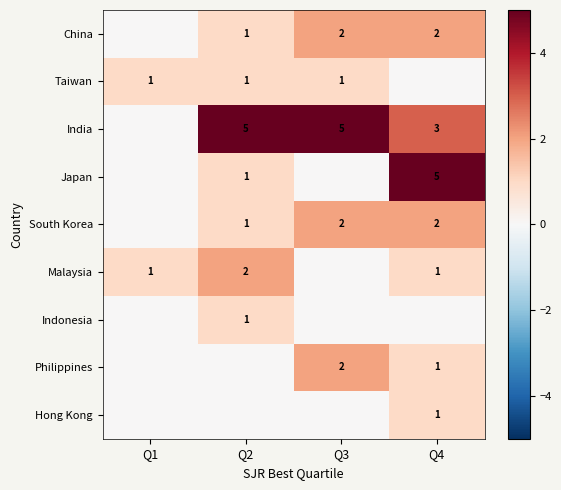

What is the difference between the highest and lowest values at Q1?

1